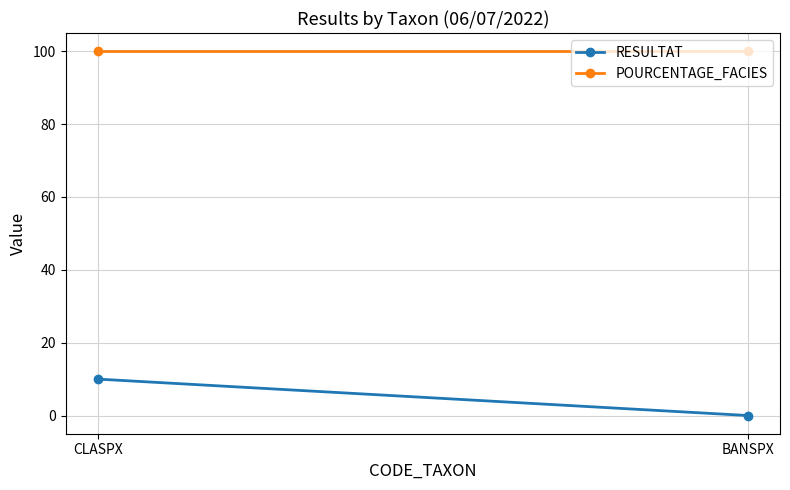

Is the value of RESULTAT at CLASPX greater than the value of POURCENTAGE_FACIES at BANSPX?

No